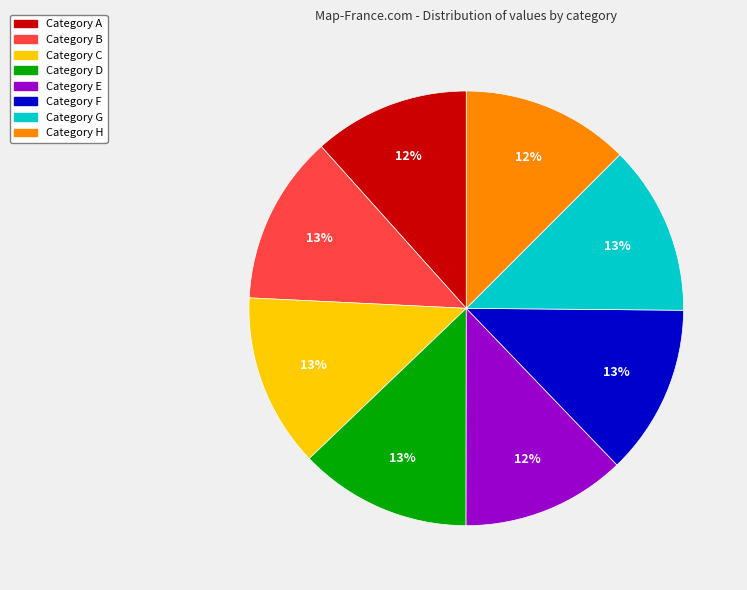

To the nearest percent, what is the difference between the largest and smallest slice percentages?

1%